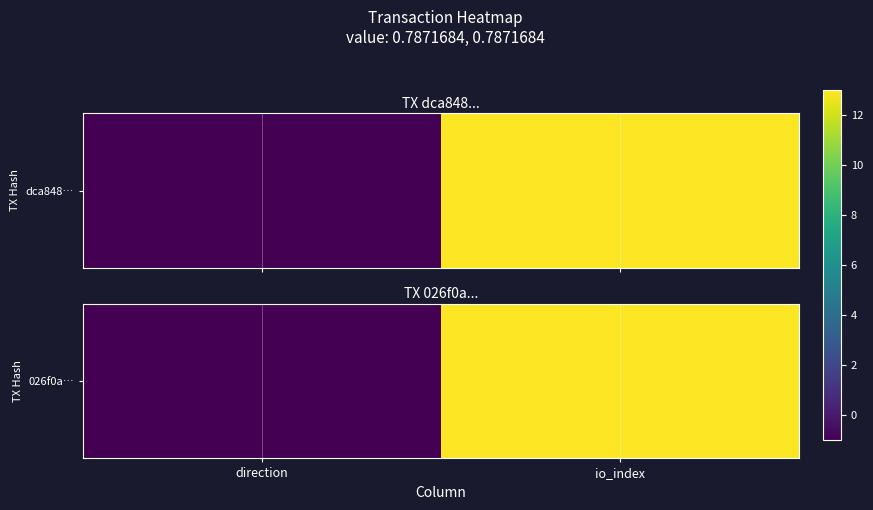

What is the difference between the maximum and minimum values?

12